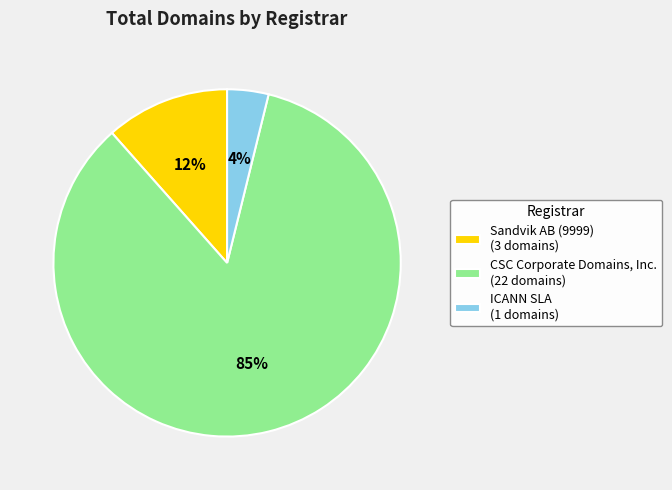

Do ICANN SLA (1 domains) and Sandvik AB (9999) (3 domains) together represent more than half of the pie?

No